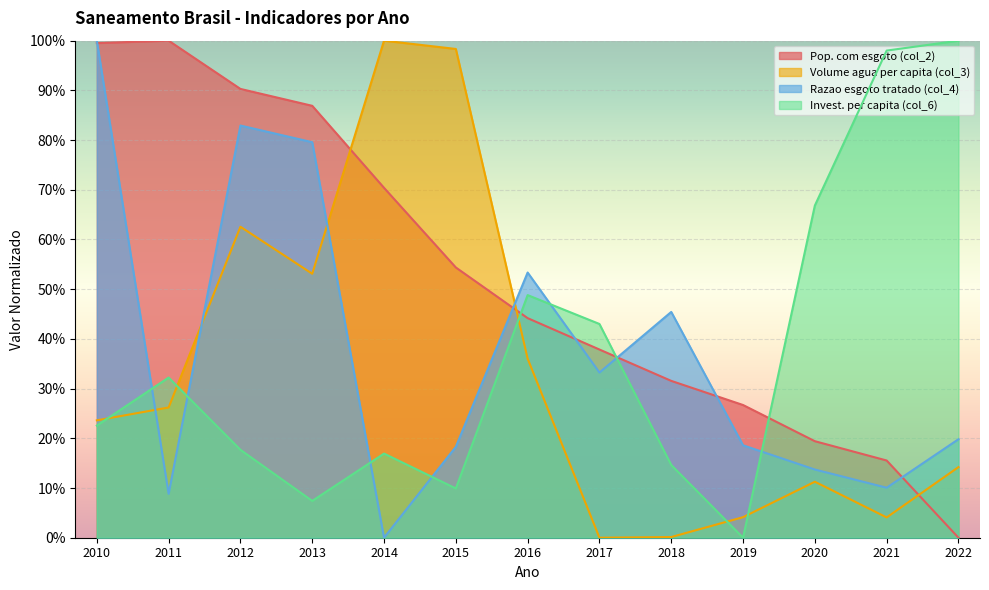

What is the spread (max minus min) of values at 2014?

1.0